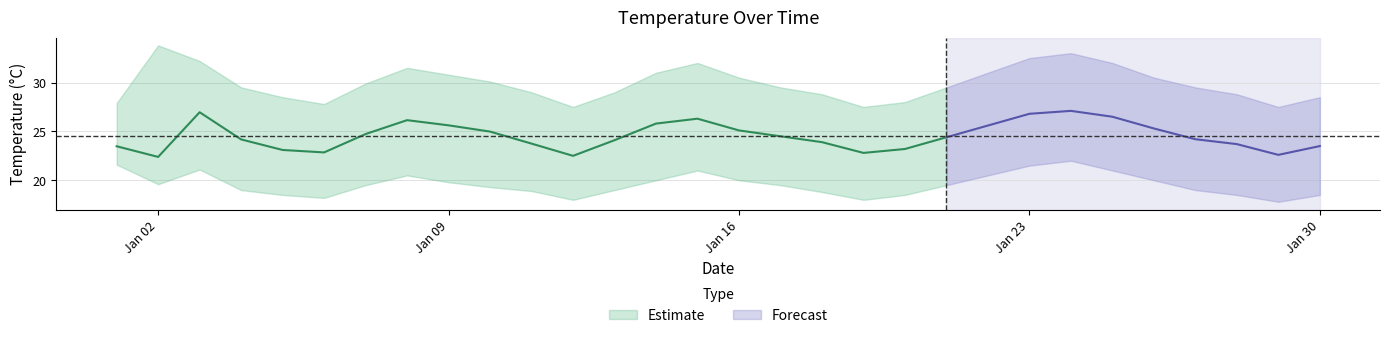

What is the average value of the Daily Max series?

29.9